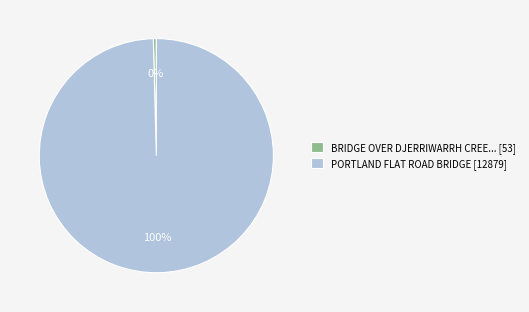

What is the largest slice in the pie chart?

PORTLAND FLAT ROAD BRIDGE [12879]